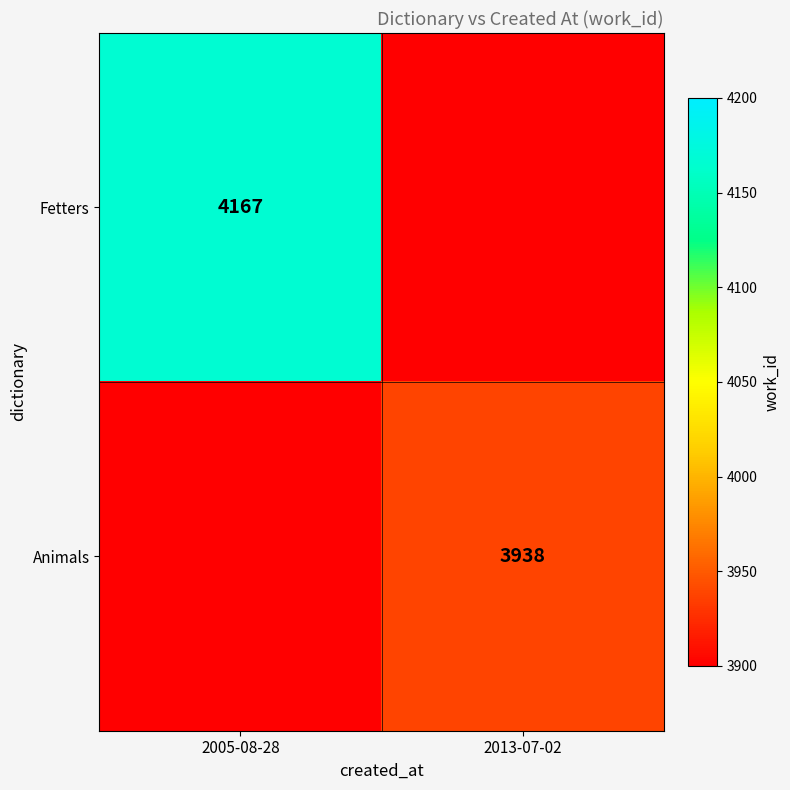

Is it true that Animals equals 2499 at 2013-07-02?

False